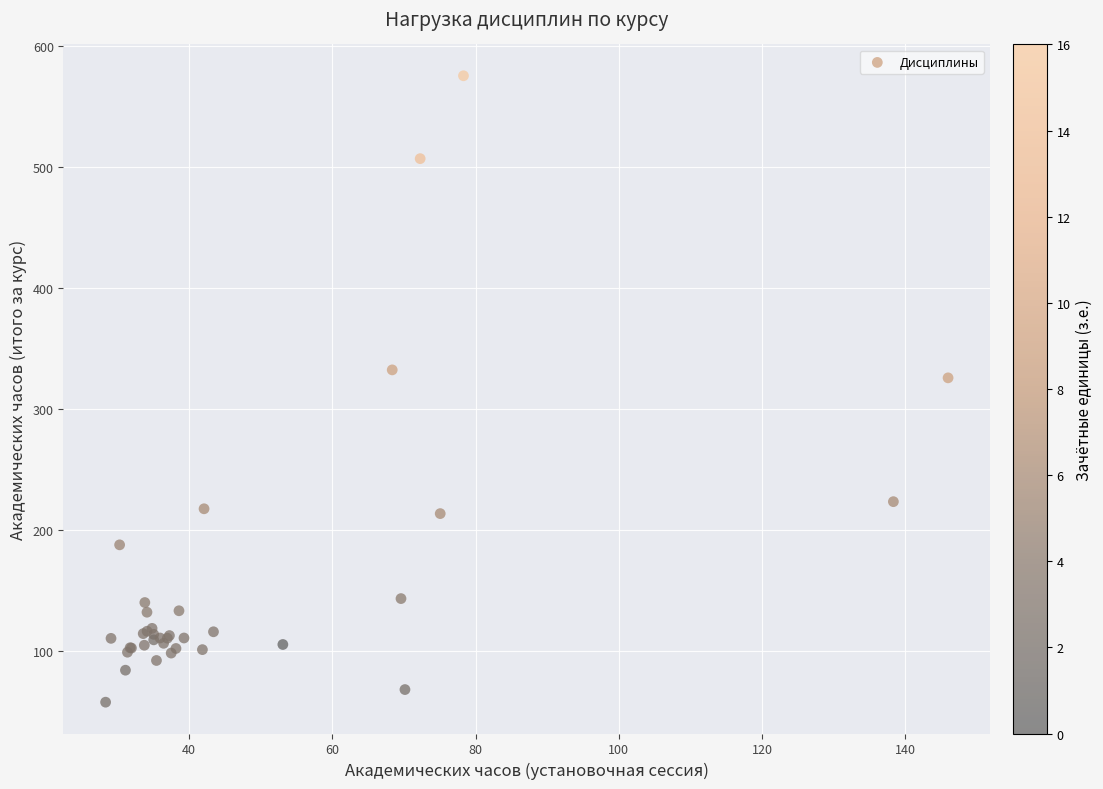

What Y value in the scatter plot is closest to 316?

325.7